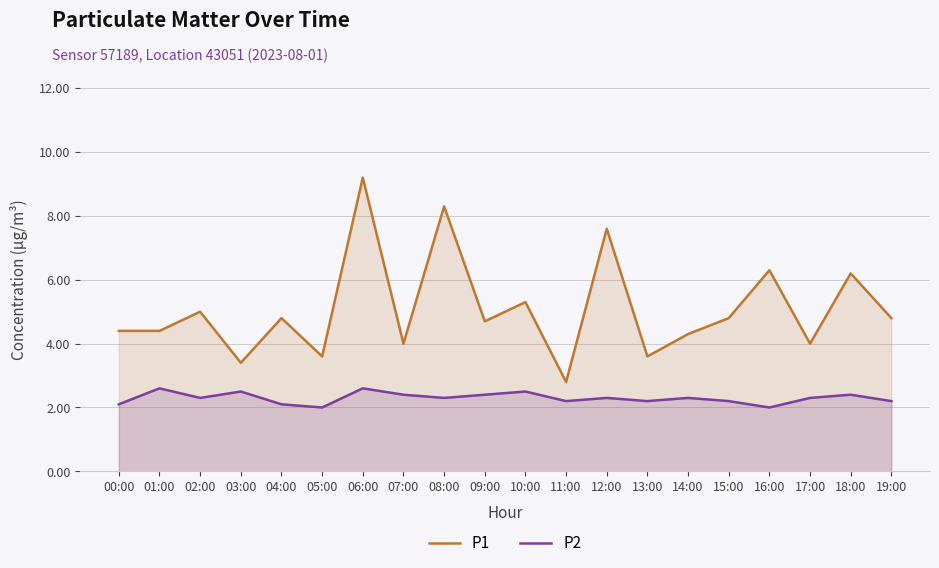

What is the minimum value for P2?

2.0